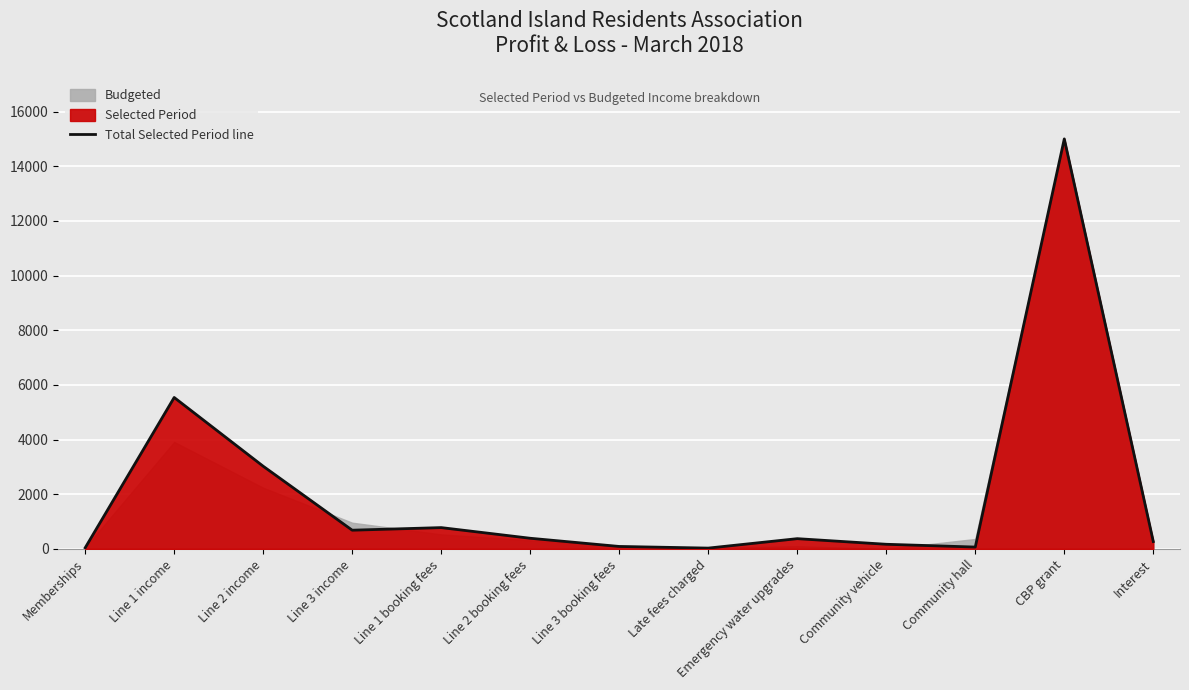

What is the average value?

2035.7